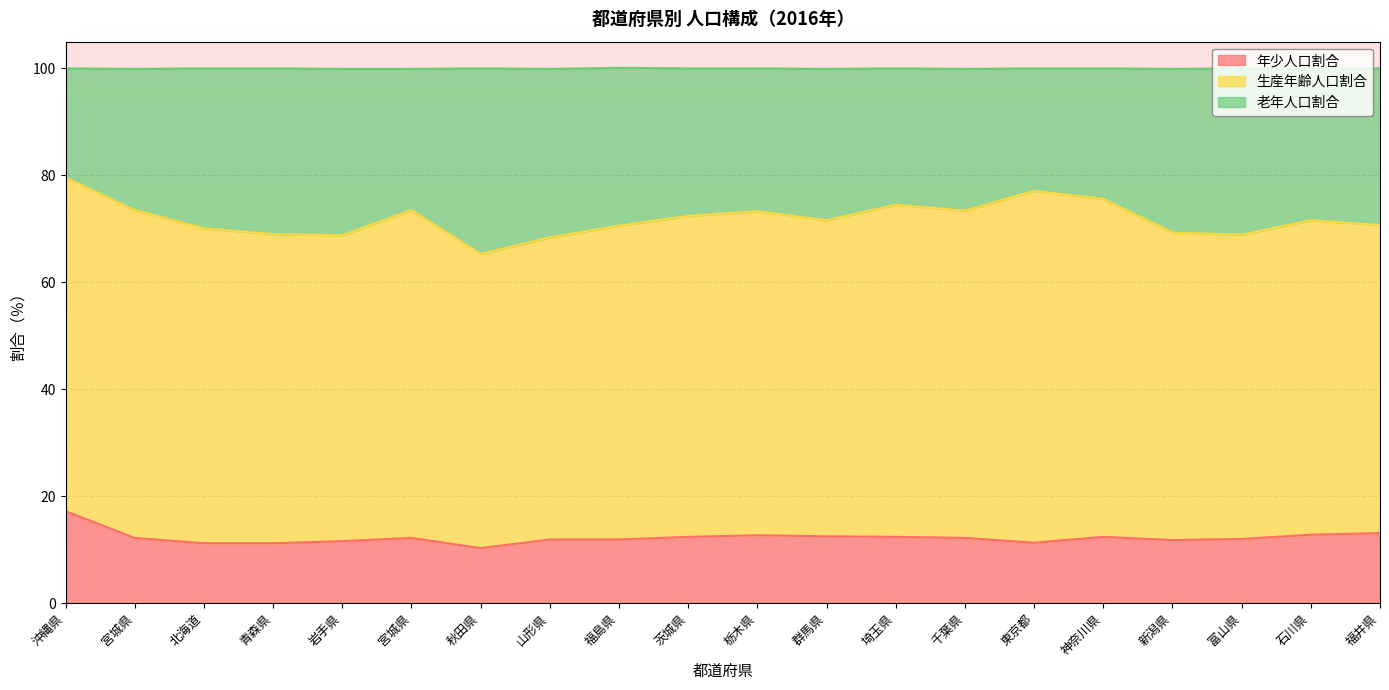

Rank the categories by 年少人口割合 value from lowest to highest.

秋田県, 北海道, 青森県, 東京都, 岩手県, 新潟県, 山形県, 福島県, 富山県, 宮城県, 宮城県, 千葉県, 茨城県, 埼玉県, 神奈川県, 群馬県, 栃木県, 石川県, 福井県, 沖縄県